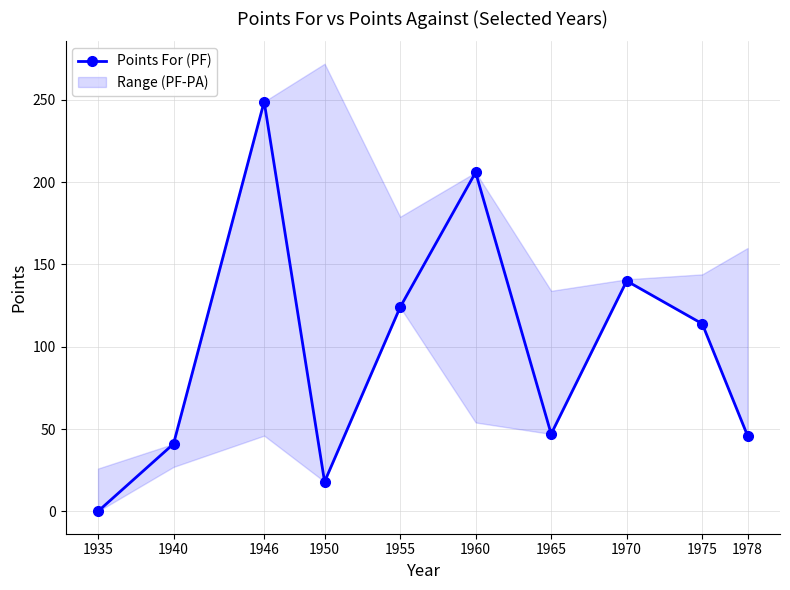

Rank the categories by value from lowest to highest.

1935, 1950, 1940, 1978, 1965, 1975, 1955, 1970, 1960, 1946